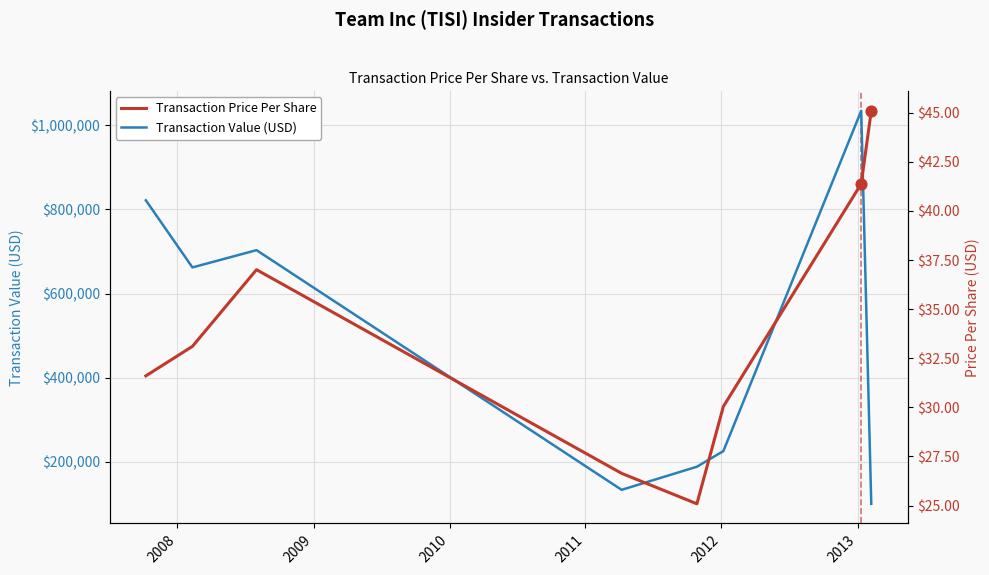

Is the value of Transaction Value (USD) at 2008 greater than the value of Transaction Price Per Share at 2011?

Yes